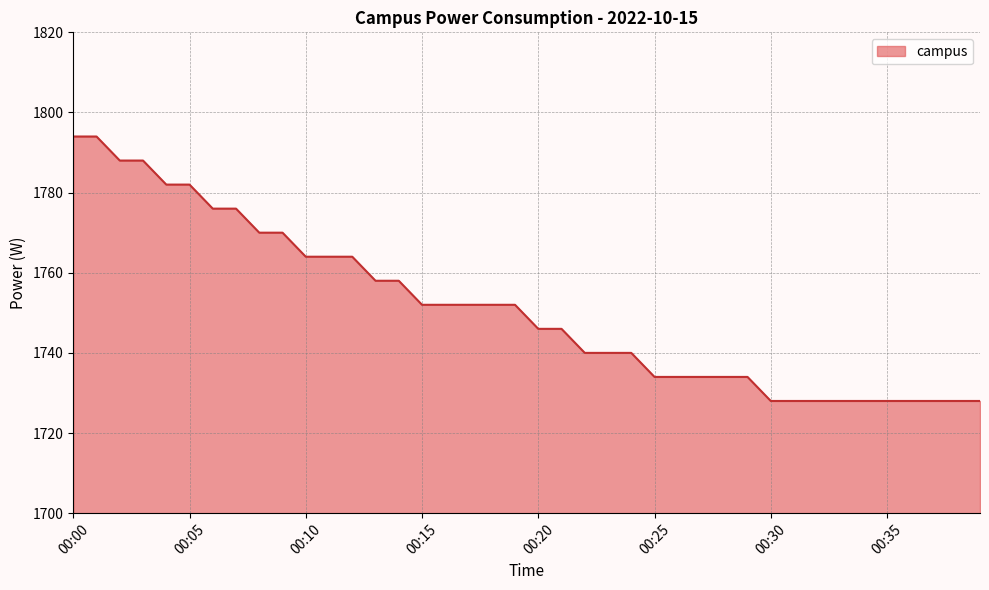

What is the difference between the maximum and minimum values?

66